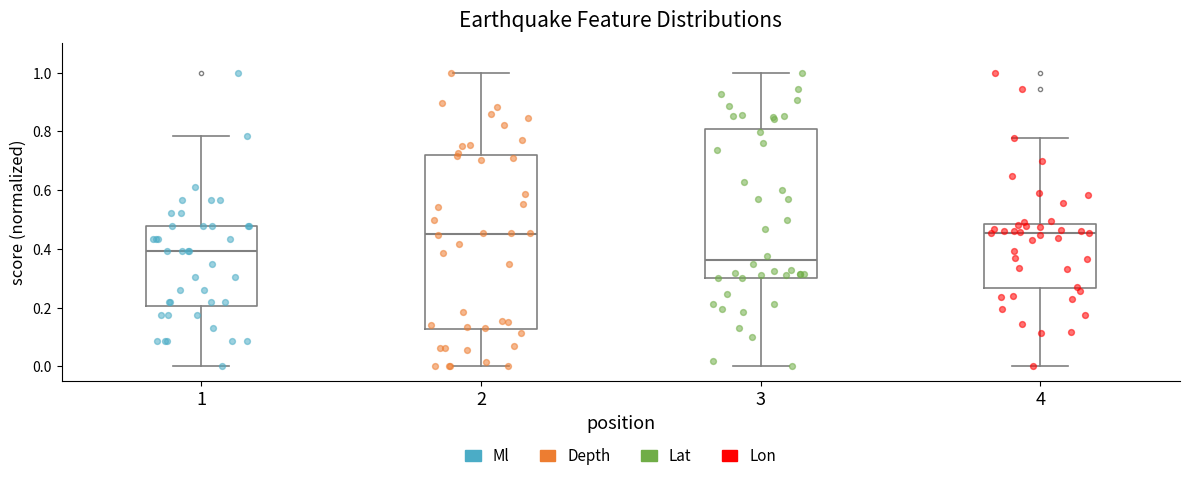

Which box is the tallest, from its lower edge to its upper edge?

2